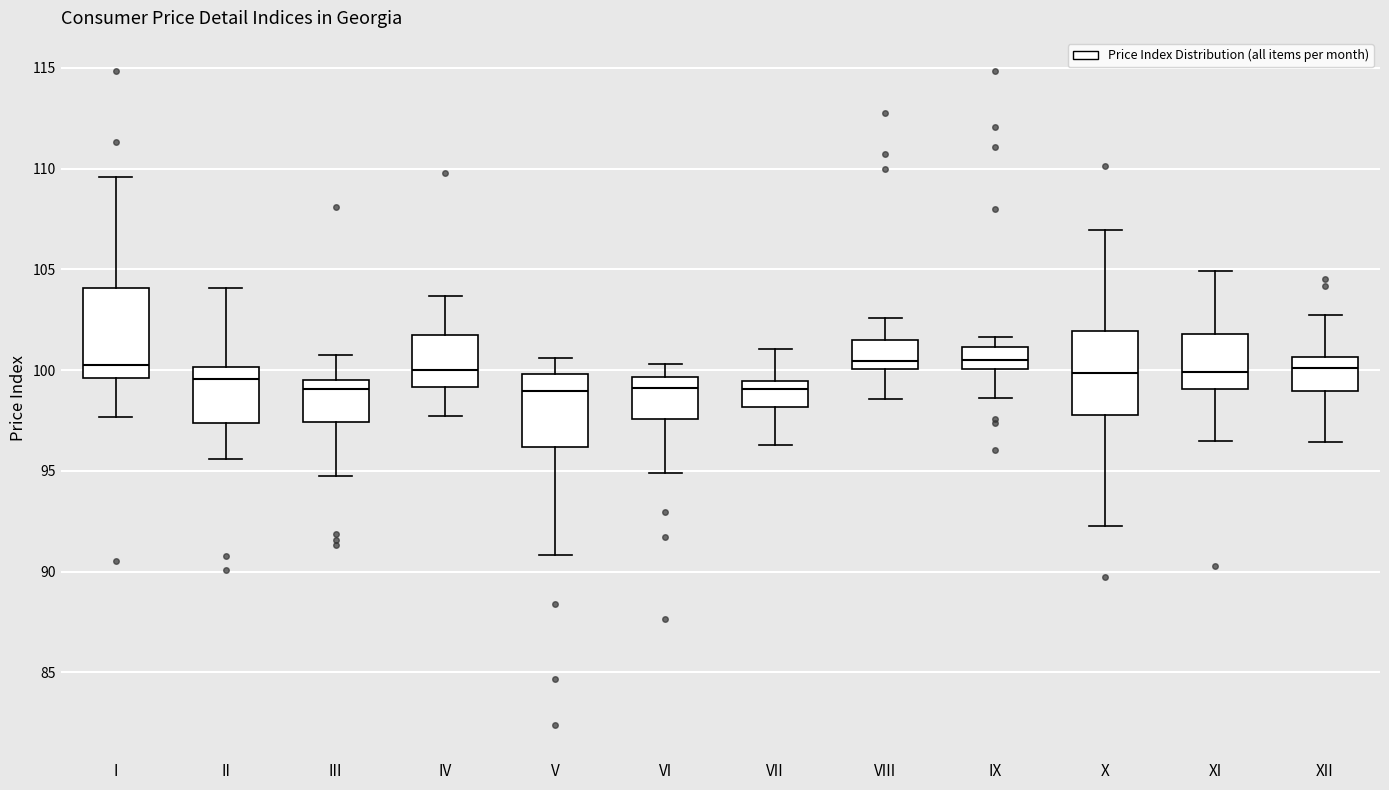

Where does the median line of the box for III sit on the y-axis? The values are not printed on the chart, so give them approximately, as read against the axis.

99.0